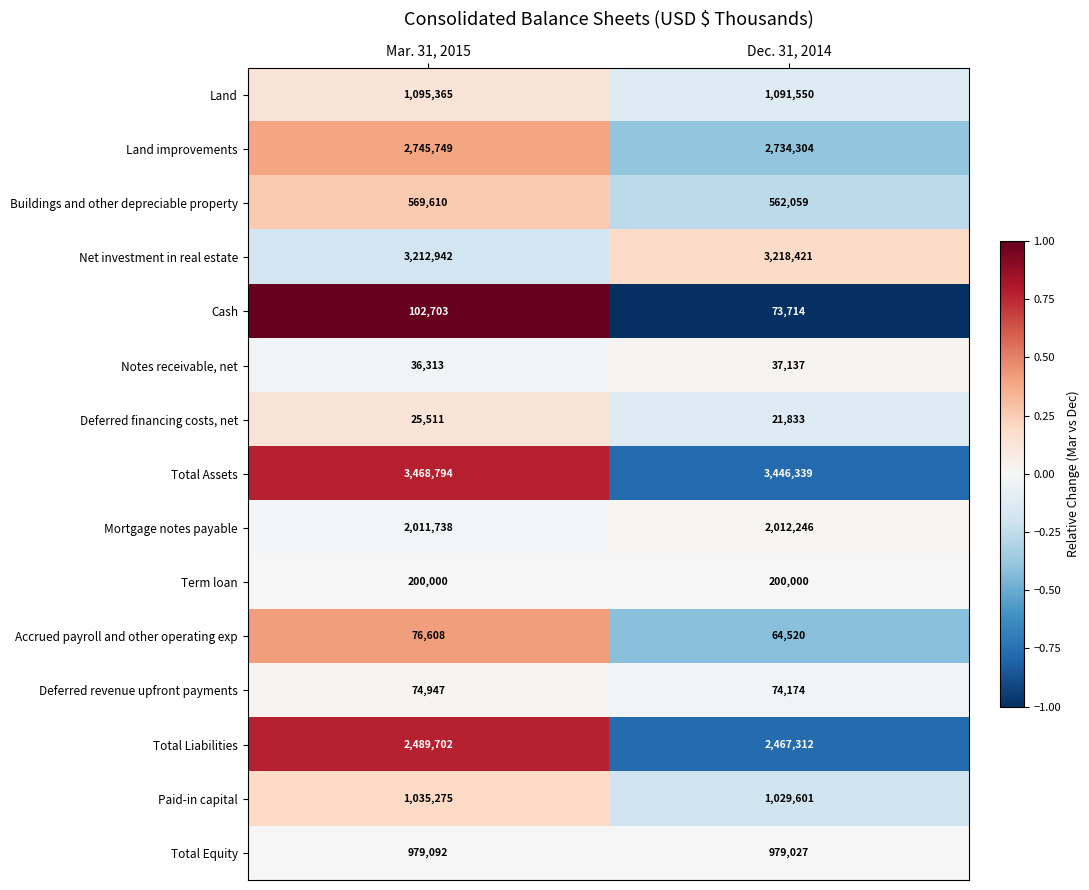

What is the minimum value shown in the chart?

21833